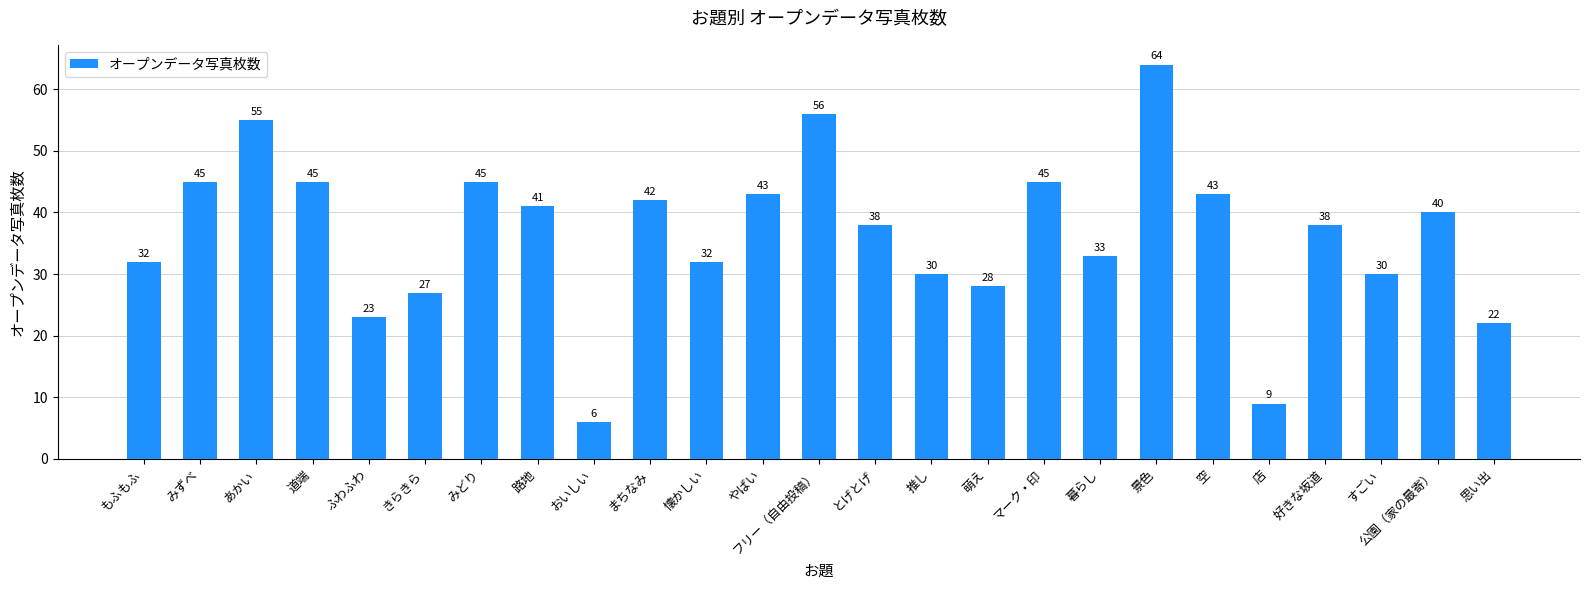

Which label corresponds to the smallest value in the chart?

おいしい